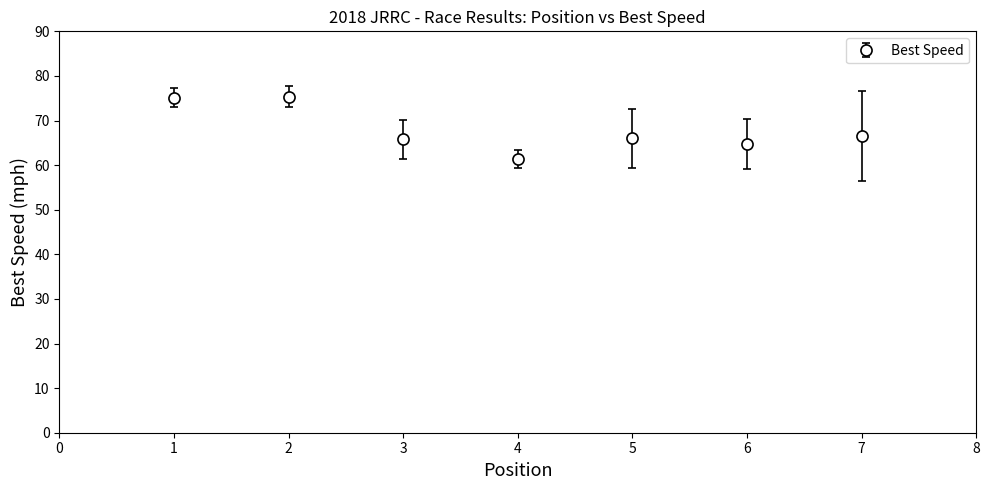

What is the change in value from 4 to 7?

+5.2